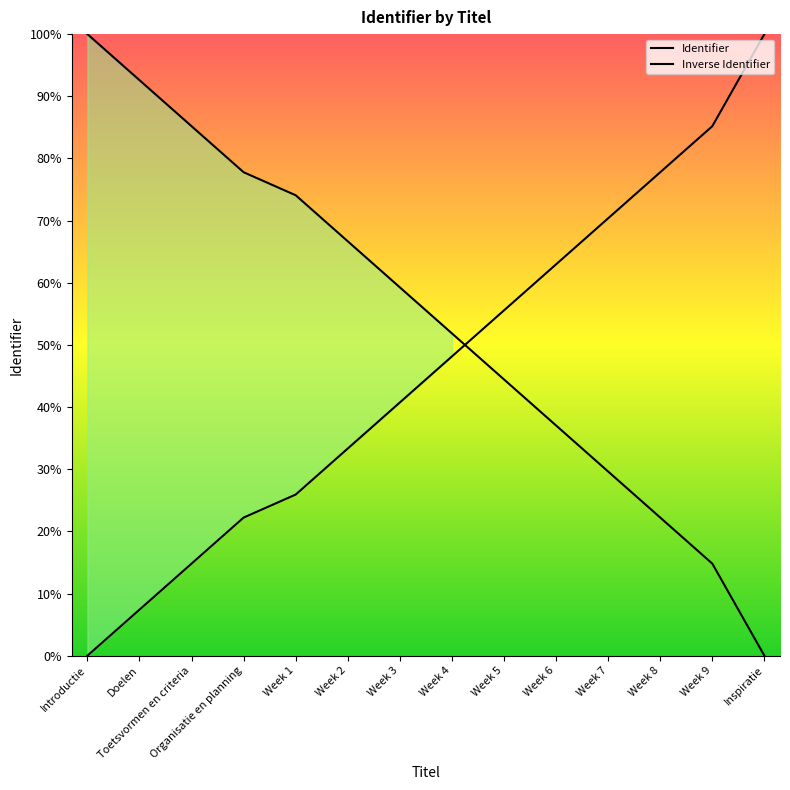

Reading left to right, list all the values displayed in this chart.

Introductie=0.0	Doelen=7.4	Toetsvormen en criteria=14.8	Organisatie en planning=22.2	Week 1=25.9	Week 2=33.3	Week 3=40.7	Week 4=48.1	Week 5=55.6	Week 6=63.0	Week 7=70.4	Week 8=77.8	Week 9=85.2	Inspiratie=100.0